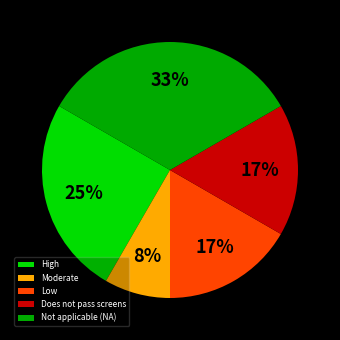

The High slice represents 11% of the pie. True or false?

False